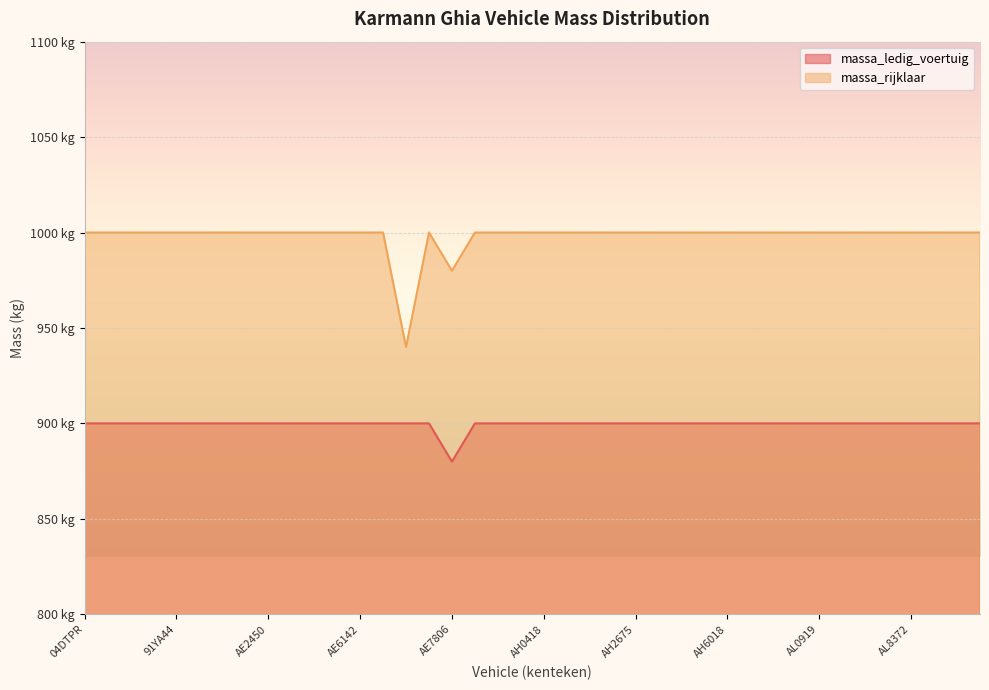

Reading left to right, extract all data points from this chart.

massa_ledig_voertuig: 900	900	900	900	900	900	900	900	900	900	900	900	900	900	900	900	880	900	900	900	900	900	900	900	900	900	900	900	900	900	900	900	900	900	900	900	900	900	900	900
massa_rijklaar: 1000	1000	1000	1000	1000	1000	1000	1000	1000	1000	1000	1000	1000	1000	940	1000	980	1000	1000	1000	1000	1000	1000	1000	1000	1000	1000	1000	1000	1000	1000	1000	1000	1000	1000	1000	1000	1000	1000	1000